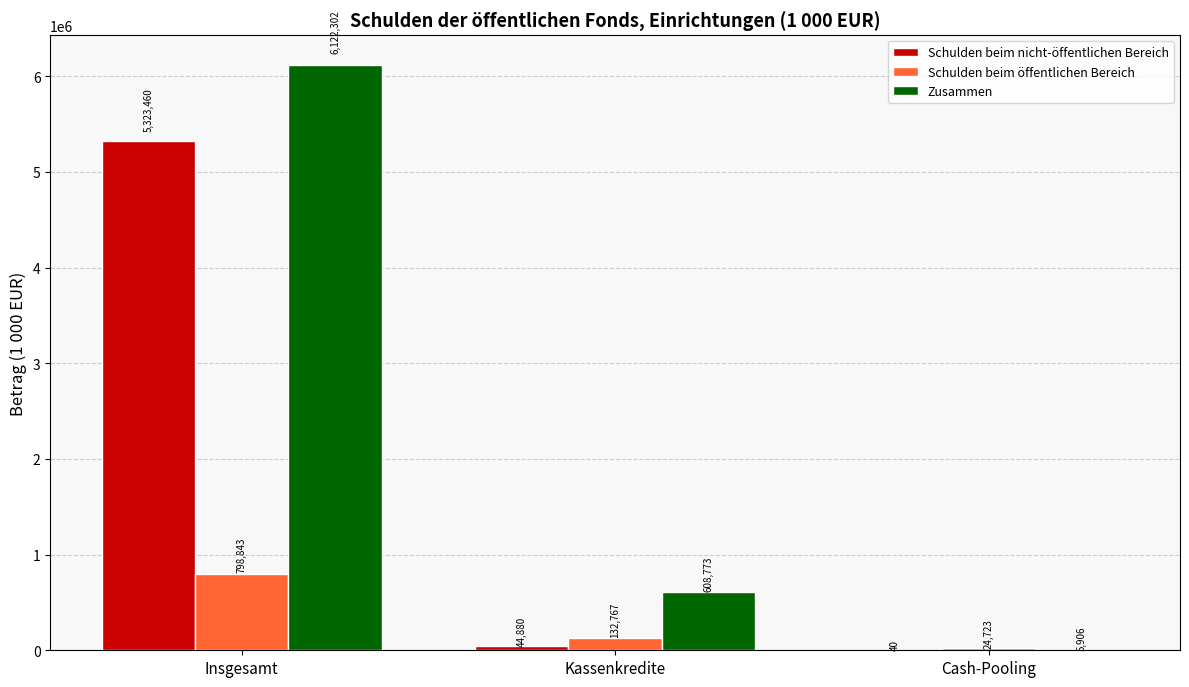

The Zusammen series shows 608773.4 at Kassenkredite. True or false?

True